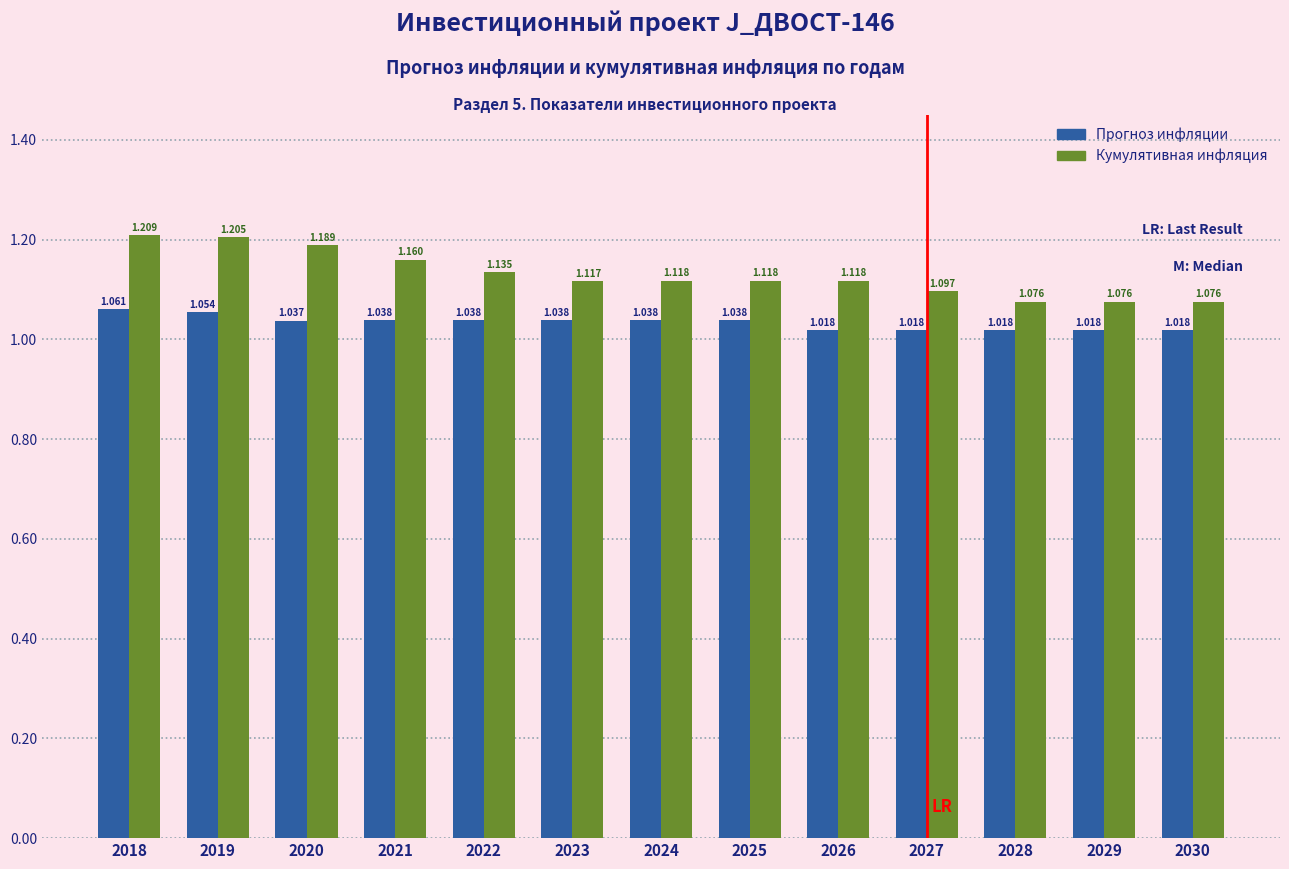

Which series changed the most between 2018 and 2024?

Кумулятивная инфляция